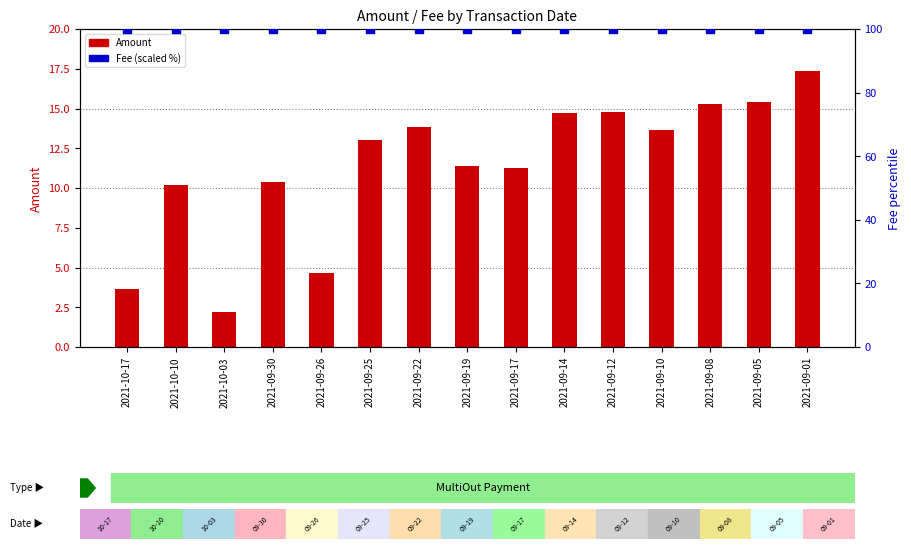

What is the total value across all series at 2021-09-19?

111.4